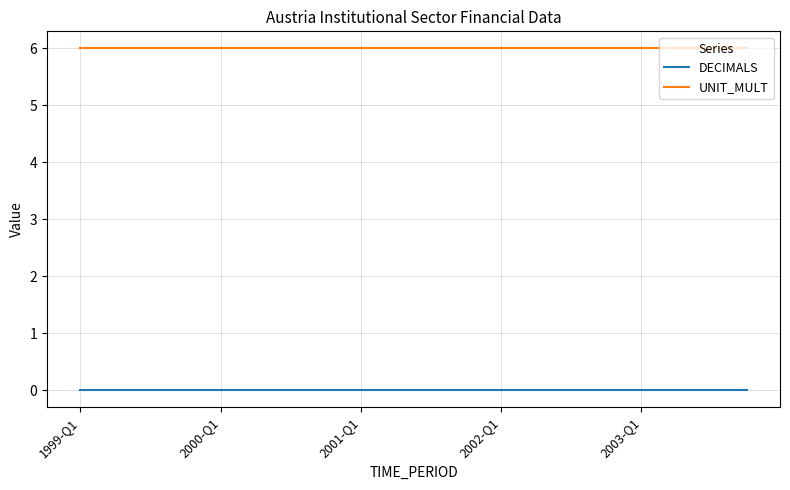

List the series in order of their overall mean, lowest first.

DECIMALS, UNIT_MULT